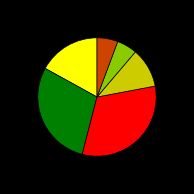

Count the number of slices in the pie.

6